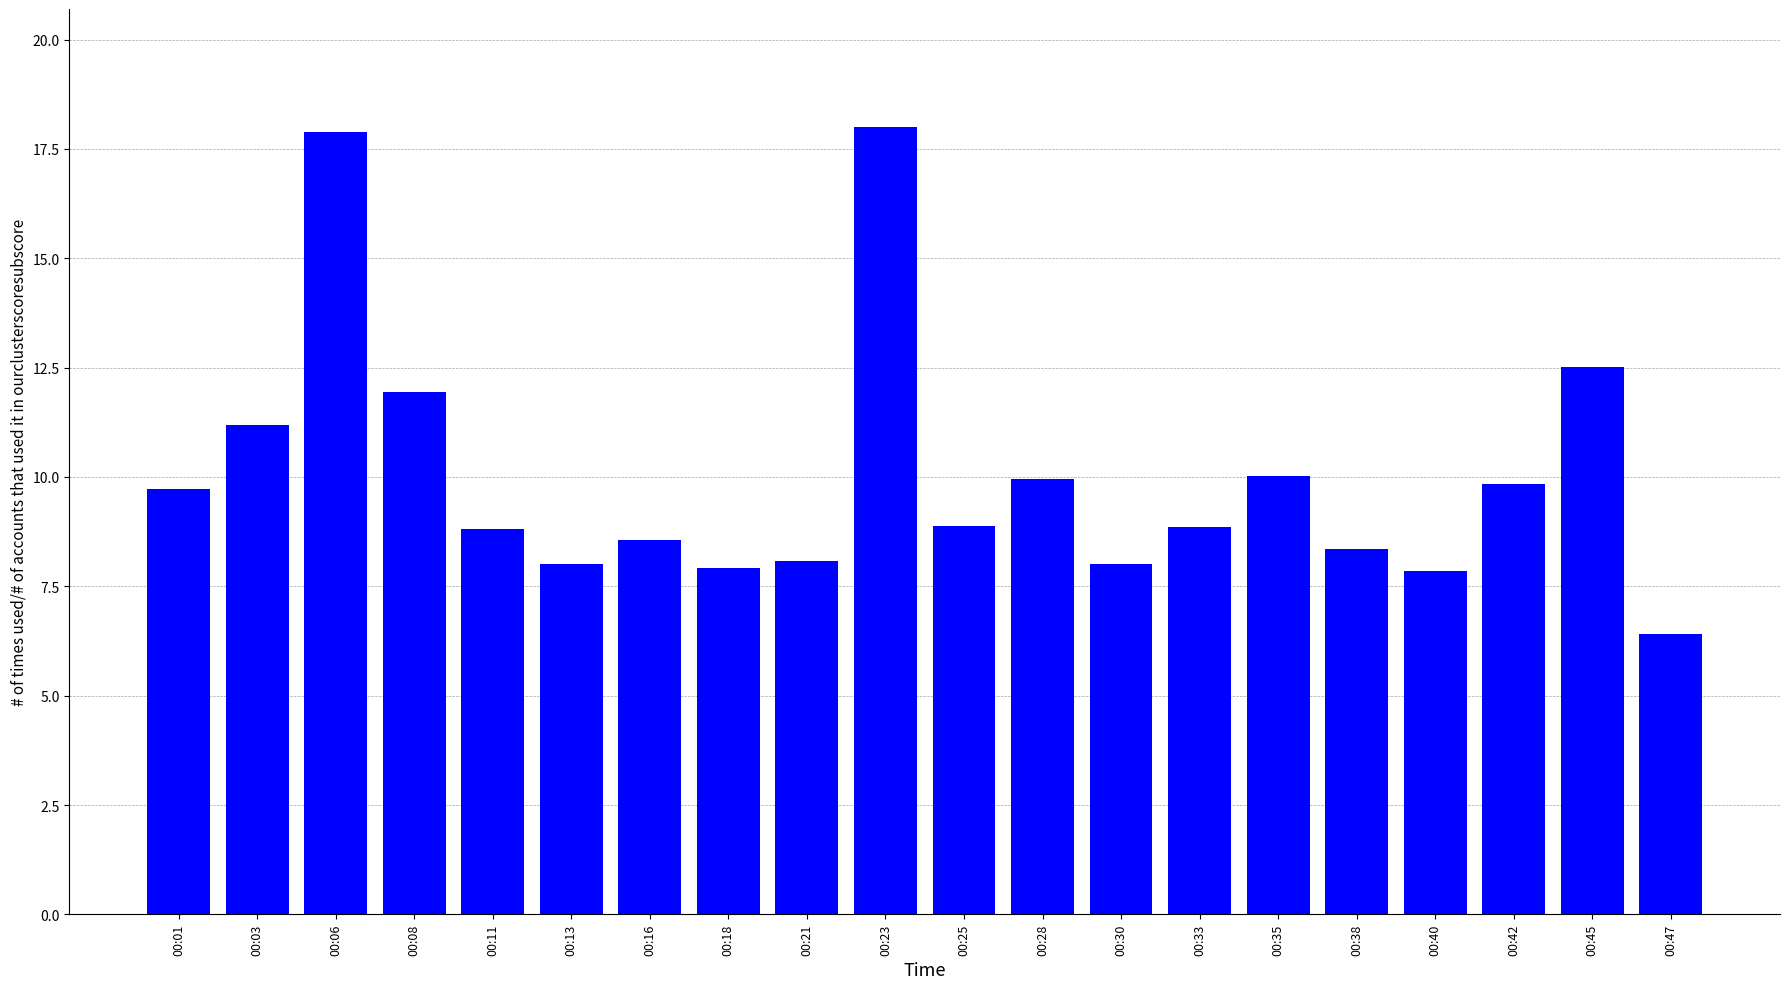

The value at 00:03 is 11.2. True or false?

True